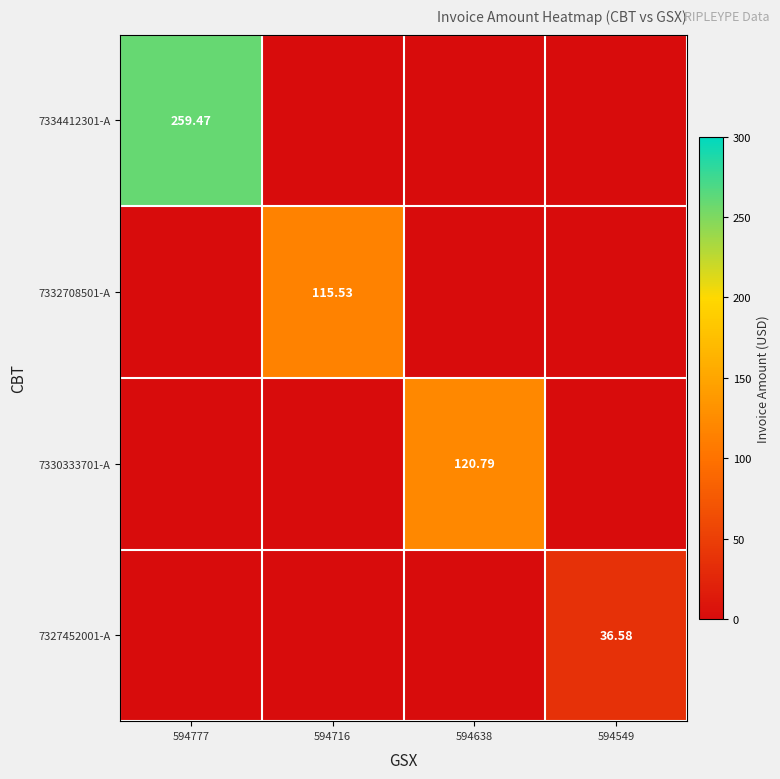

What is the difference between the highest and lowest values at 594777?

259.5